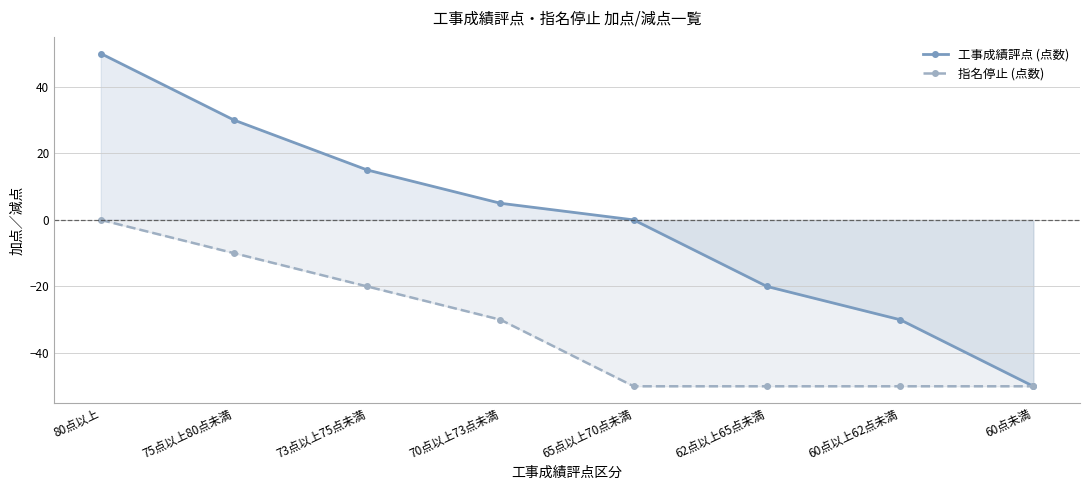

Which series has the largest total across all categories?

工事成績評点 (点数)